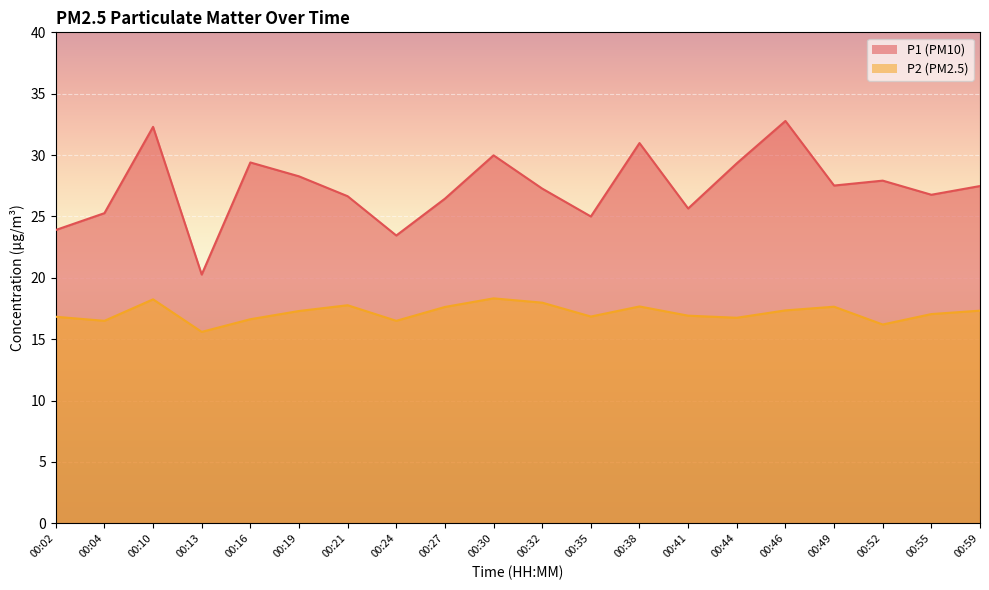

What are all the series names shown in the legend?

P1, P2